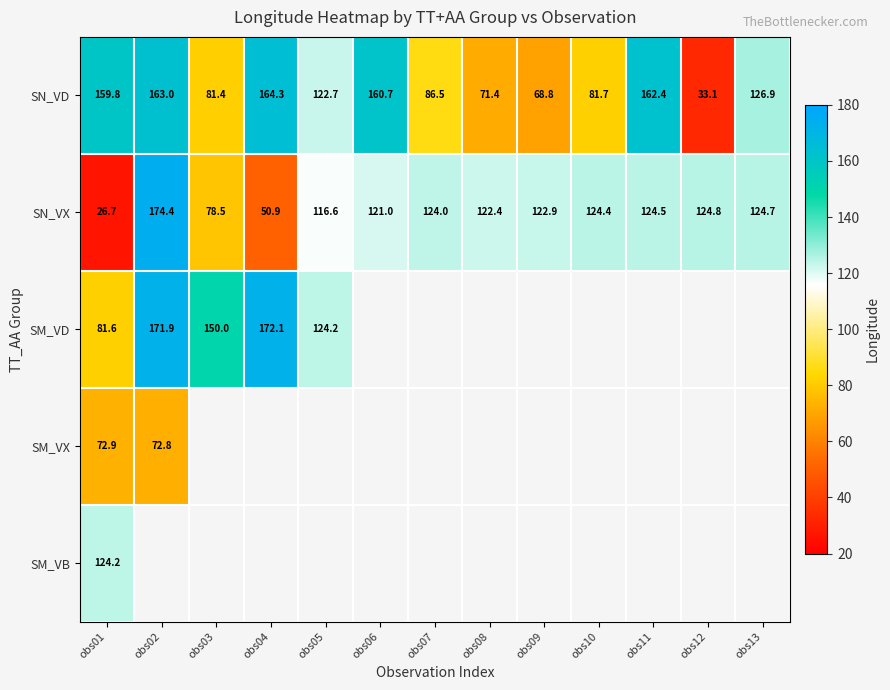

The value of SM_VD at obs03 is 150.0. True or false?

True